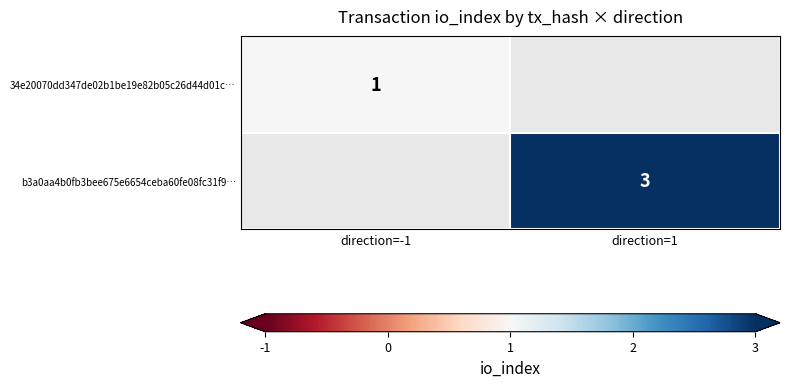

Is it true that 34e20070dd347de02b1be19e82b05c26d44d01c… equals 1 at direction=-1?

True